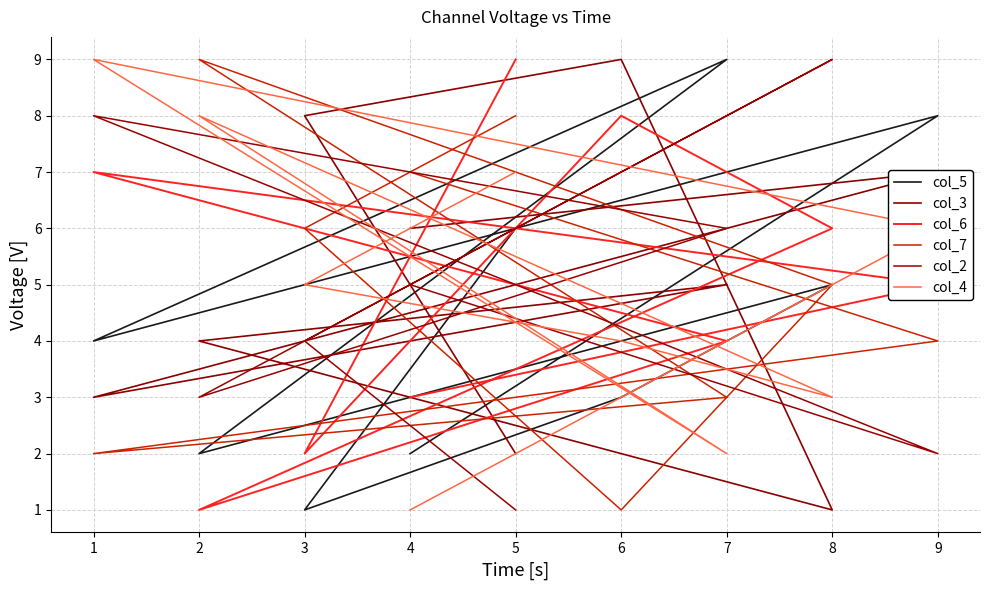

How many col_4 values are between 3 and 7?

5